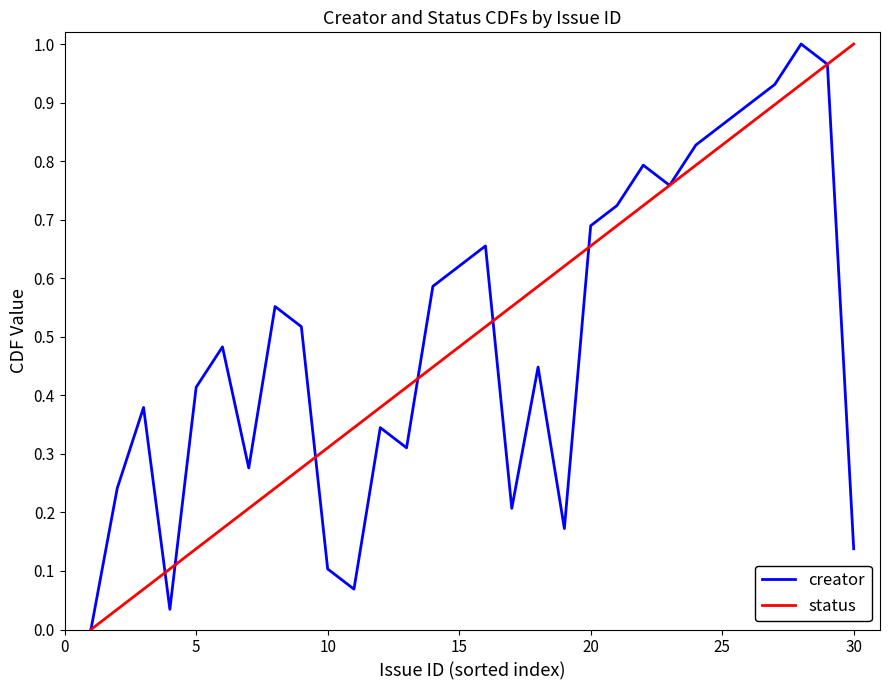

What is the total value across all series at 25?

1.7